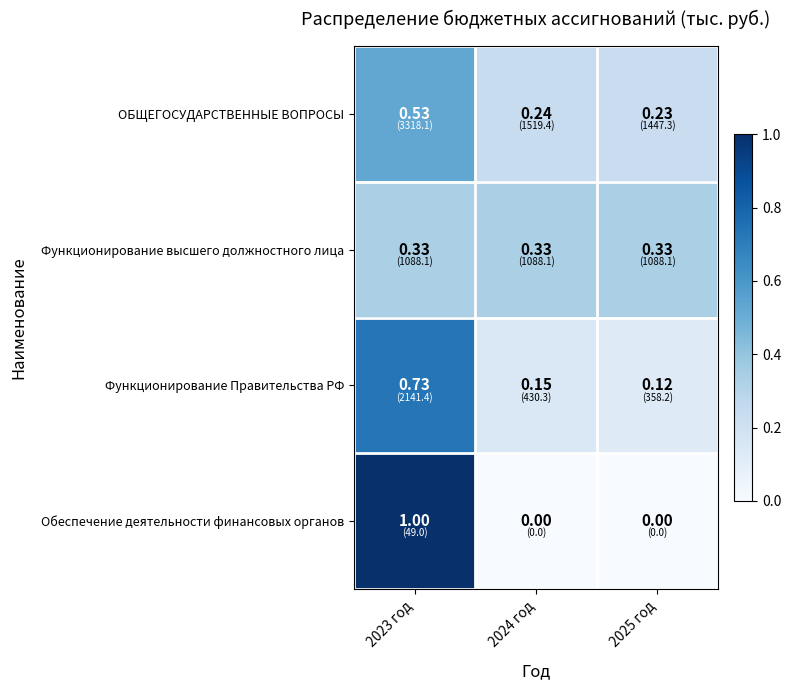

Is the value of Функционирование Правительства РФ at 2024 год greater than the value of Обеспечение деятельности финансовых органов at 2025 год?

Yes